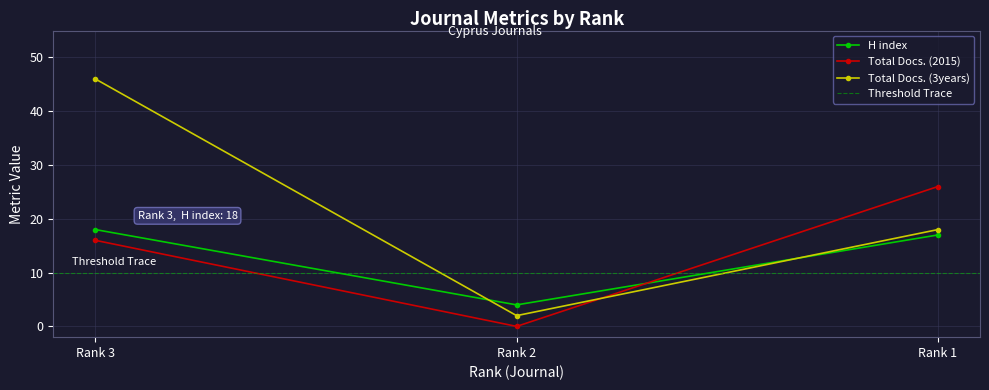

The H index series shows 18 at Rank 3. True or false?

True